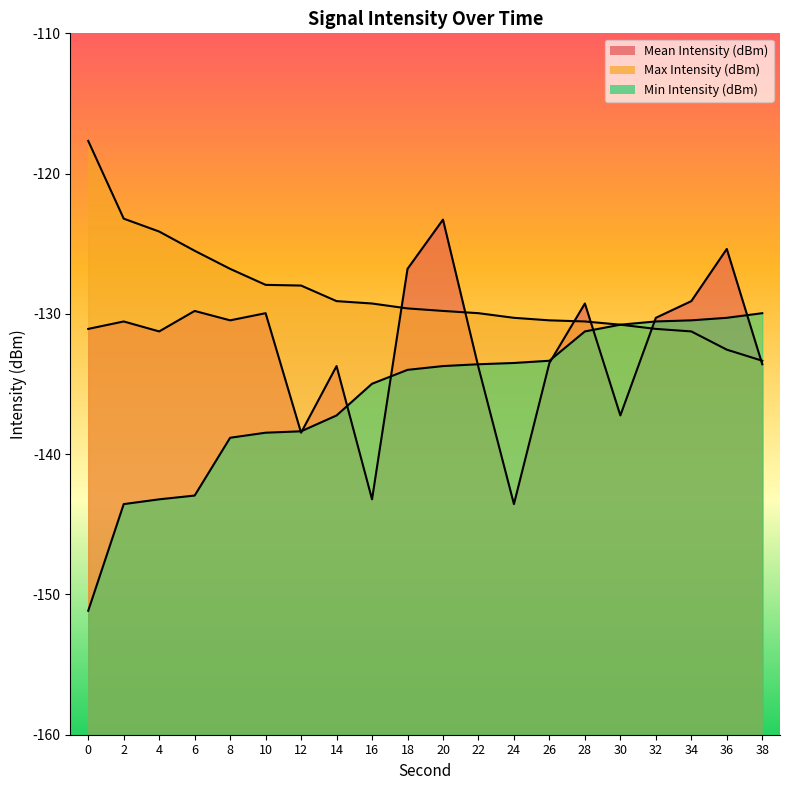

What is the smallest value displayed?

-151.2